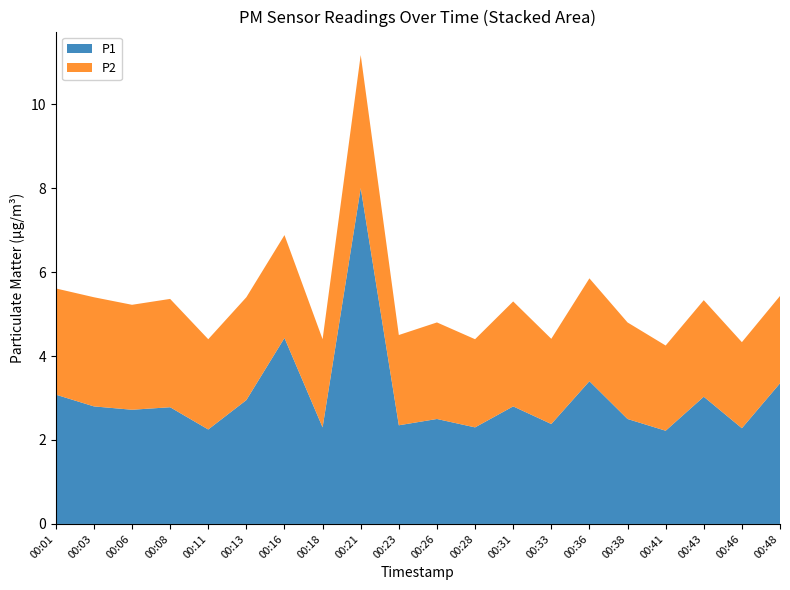

Reading left to right, list all the values displayed in this chart.

P1: 3.1	2.8	2.7	2.8	2.2	3.0	4.4	2.3	8.0	2.4	2.5	2.3	2.8	2.4	3.4	2.5	2.2	3.0	2.3	3.4
P2: 2.5	2.6	2.5	2.6	2.1	2.5	2.5	2.1	3.2	2.1	2.3	2.1	2.5	2.0	2.5	2.3	2.0	2.3	2.0	2.1